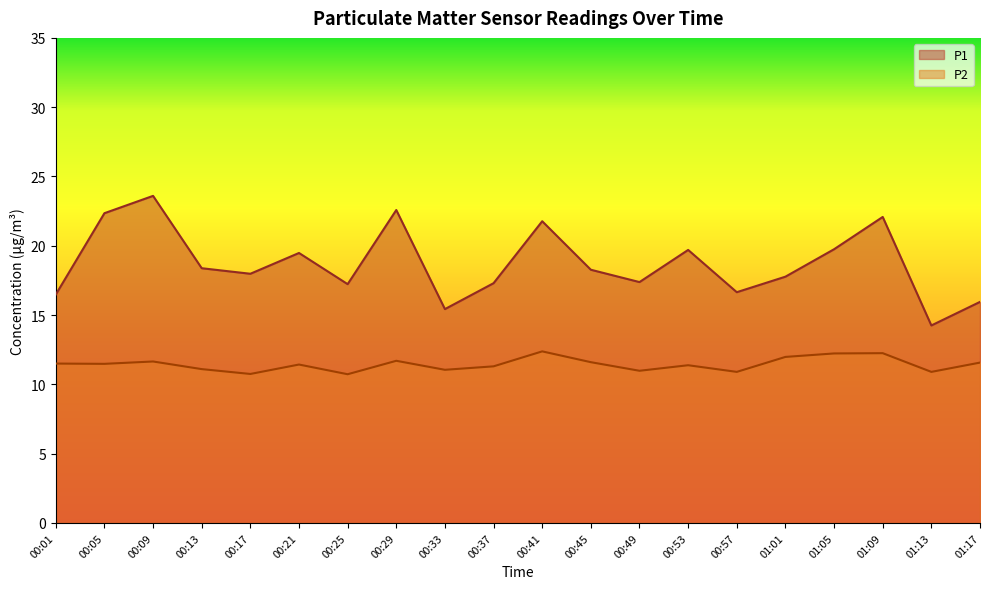

Between 00:37 and 00:53, which is larger?

00:53